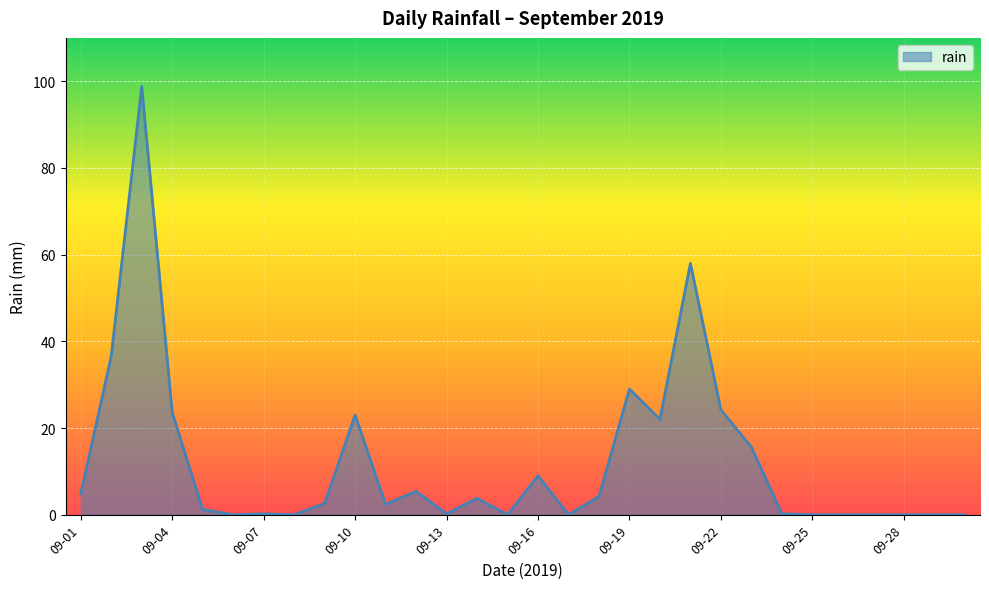

True or false: the data has more than 0 interior local peaks.

True